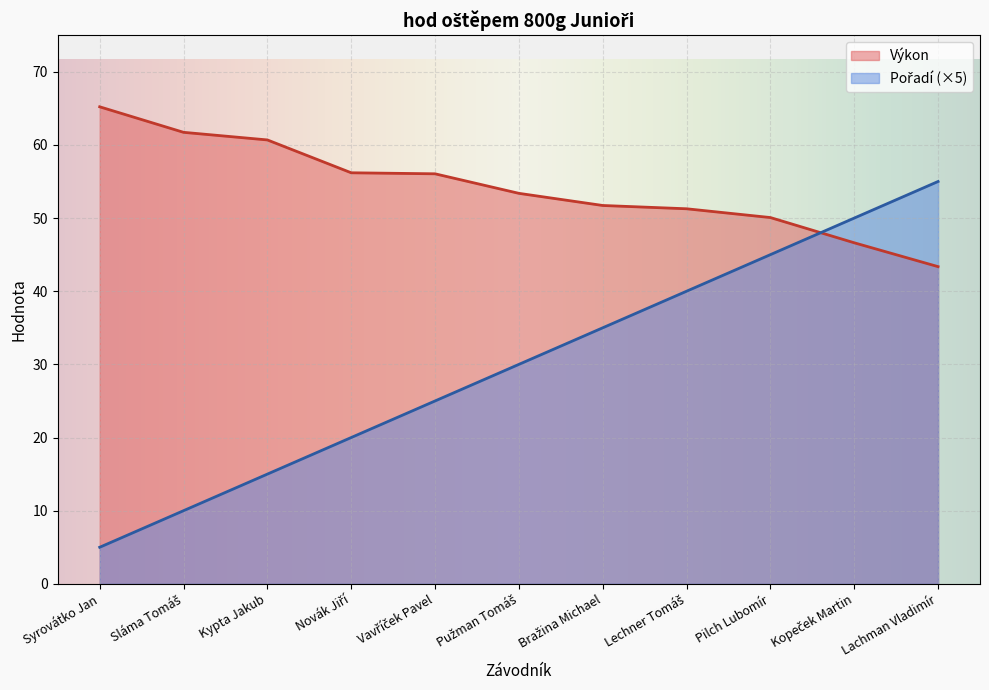

Is the value of Výkon at Pilch Lubomír greater than the value of Pořadí at Sláma Tomáš?

Yes